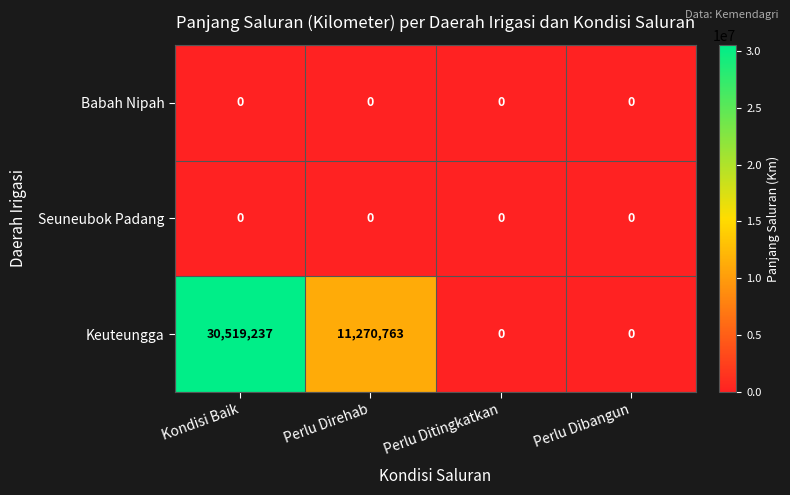

Reading left to right, what are all the values shown in this chart?

Babah Nipah: 0	0	0	0
Seuneubok Padang: 0	0	0	0
Keuteungga: 30519237	11270763	0	0